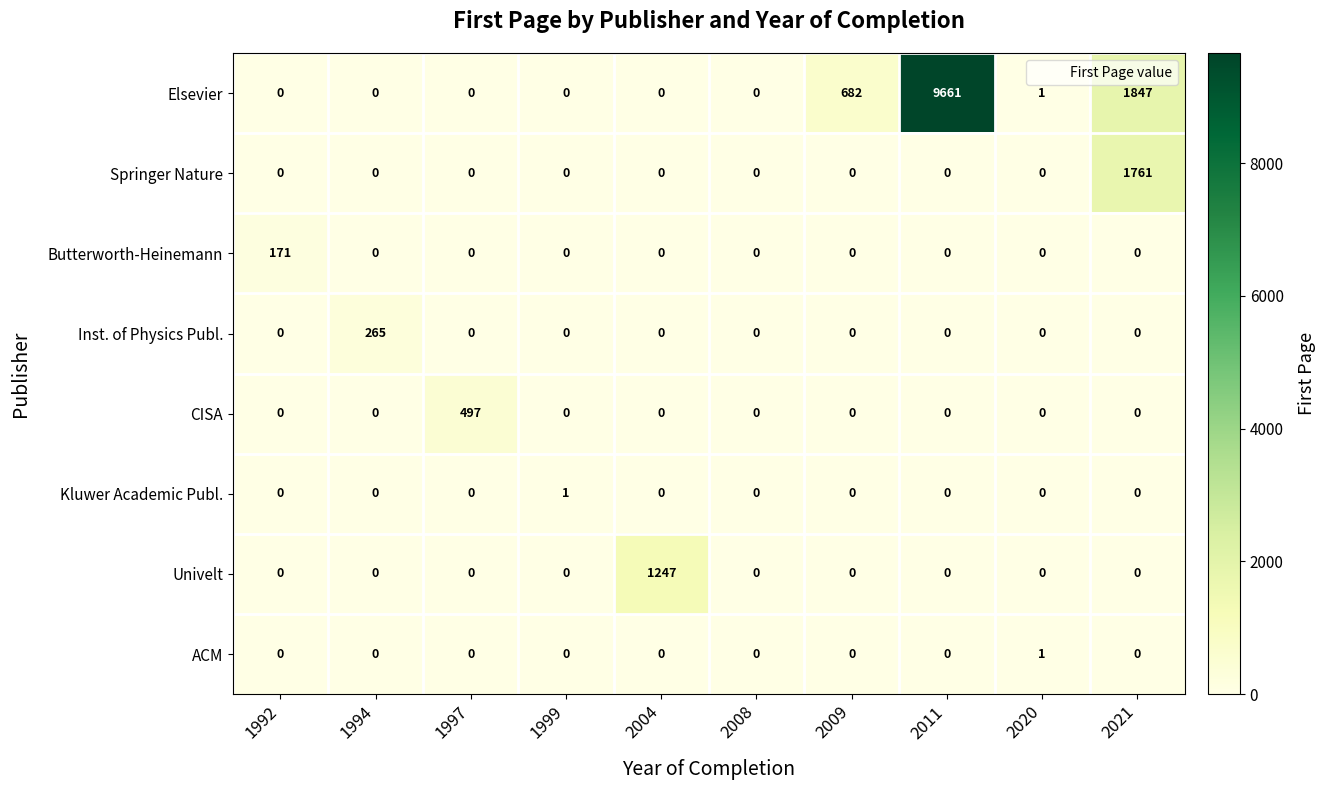

How many data points does each series have?

10